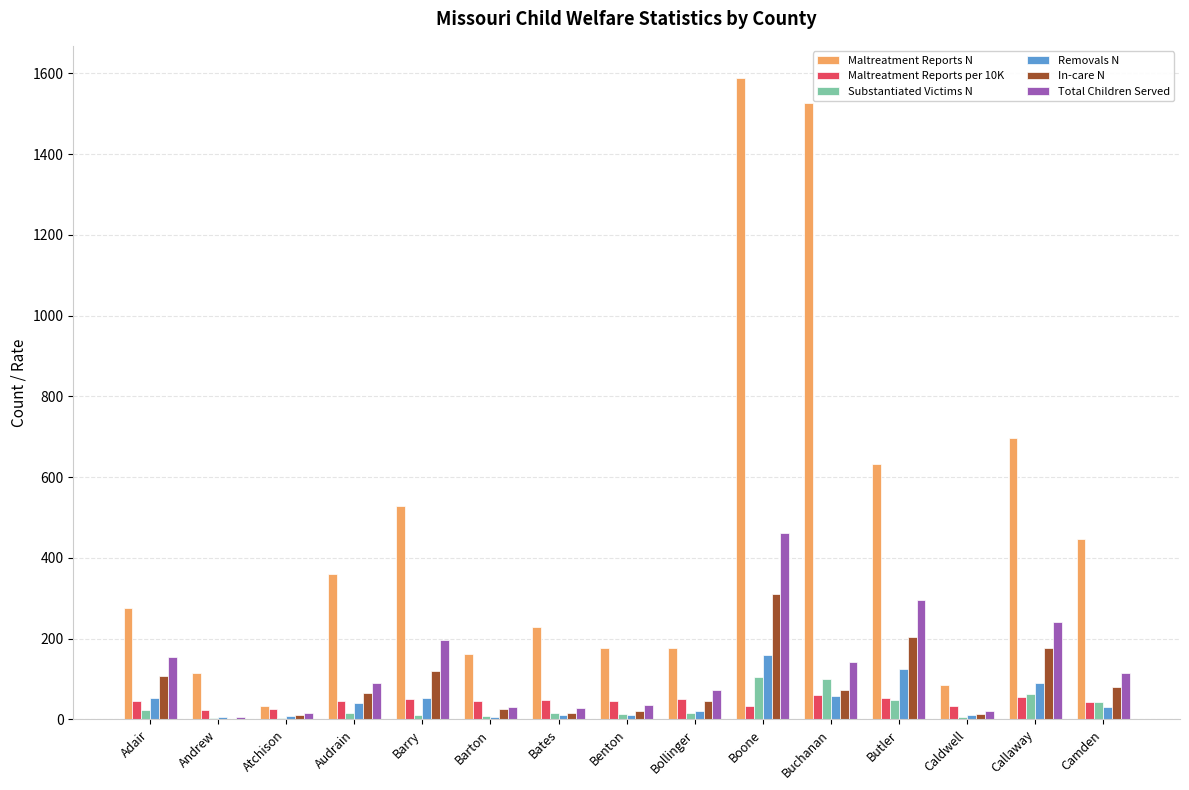

Which label corresponds to the largest value in the chart?

Boone